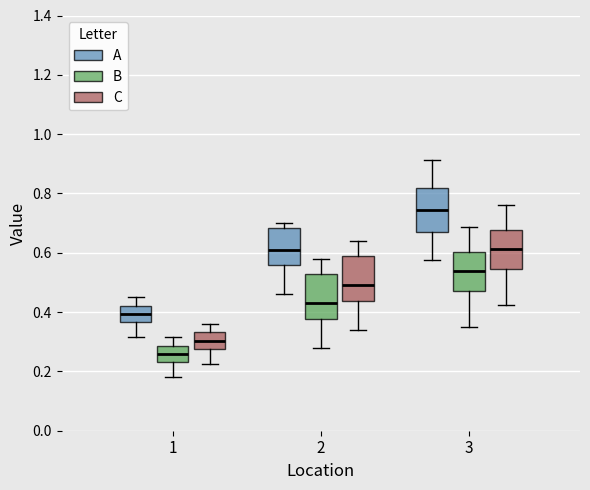

Which box's median line is the lowest?

1 (B)